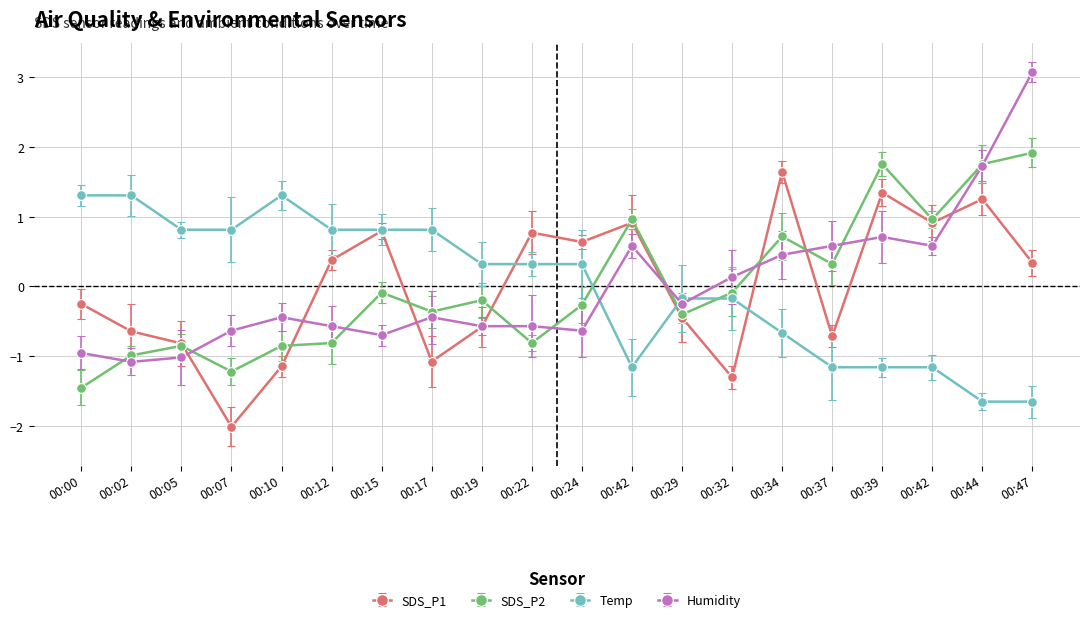

Which category has the lowest value across all series?

00:07